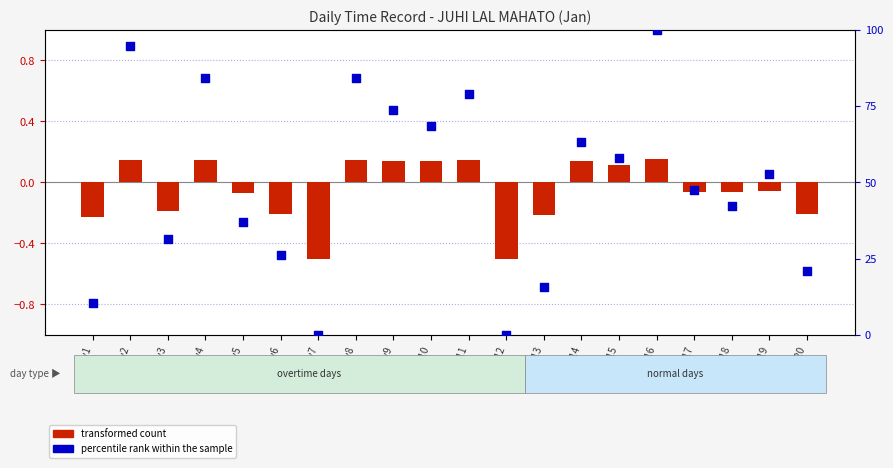

Which series has the largest total across all categories?

percentile rank within the sample